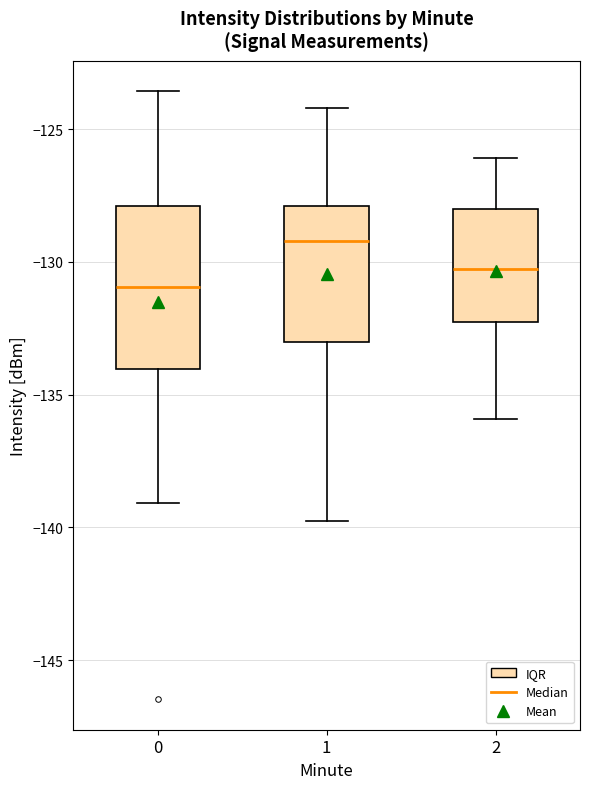

Where does the median line of the box at x = 1 sit on the y-axis? The values are not printed on the chart, so give them approximately, as read against the axis.

-129.0